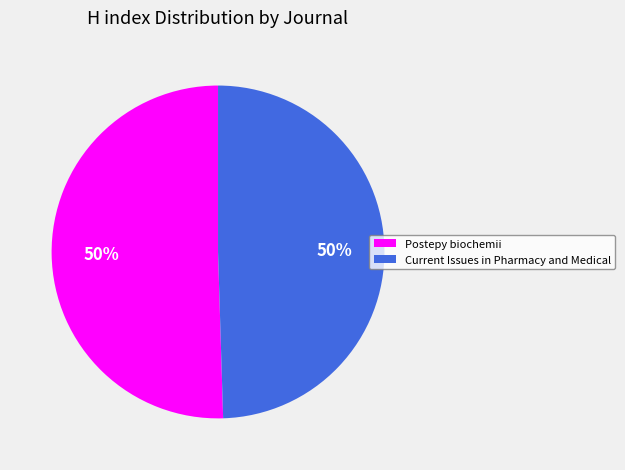

What is the ratio of the value at Current Issues in Pharmacy and Medical to the value at Postepy biochemii?

1.0